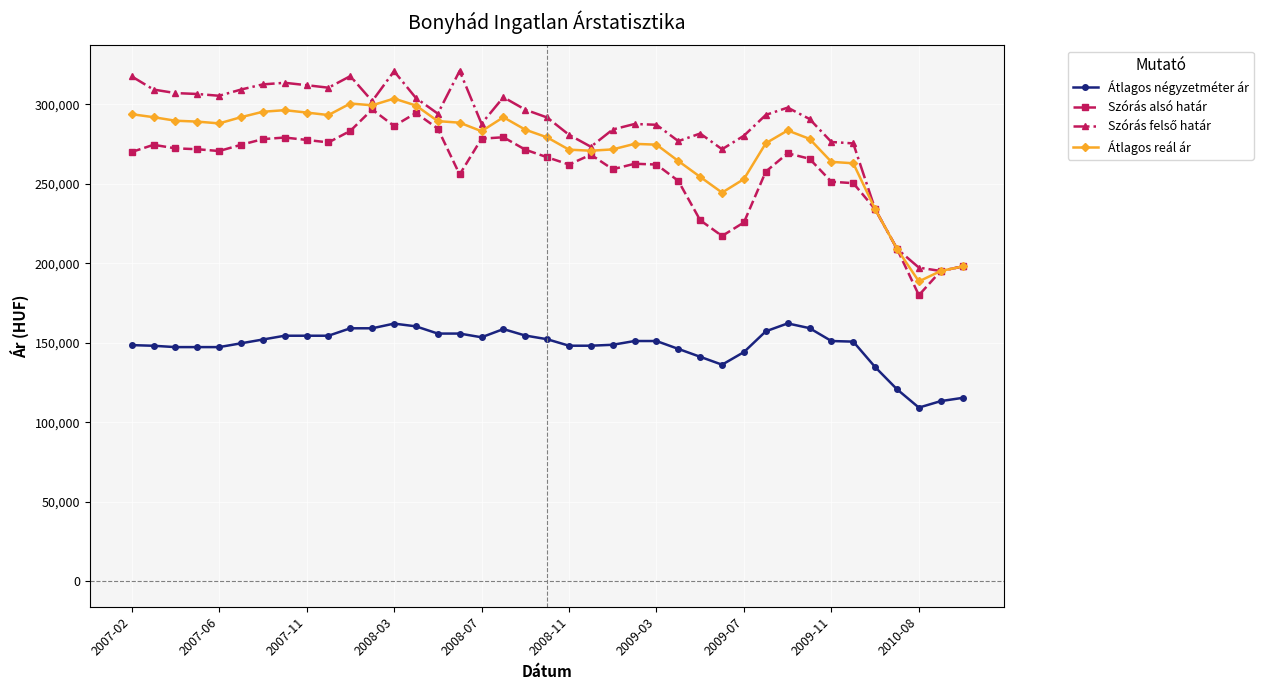

True or false: Átlagos négyzetméter ár has more than 0 interior local peaks.

True